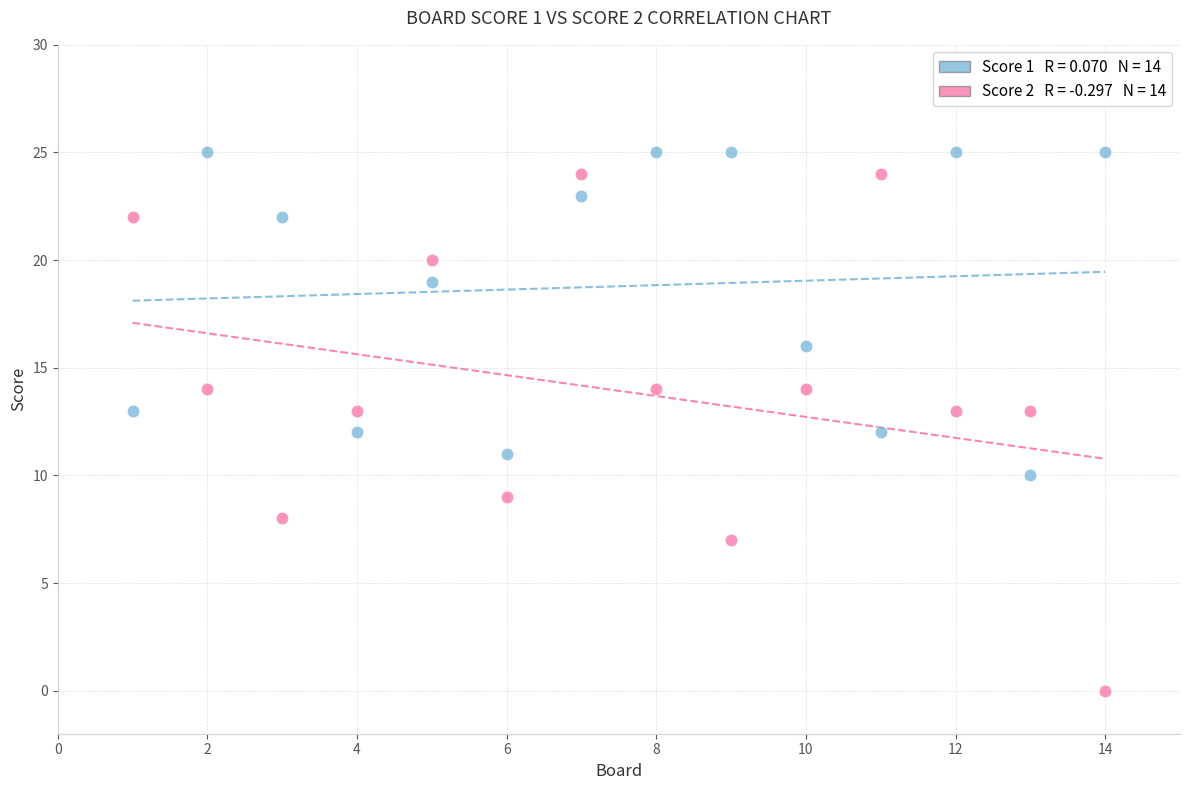

Across all data points, what is the range of Y values (max minus min)?

25